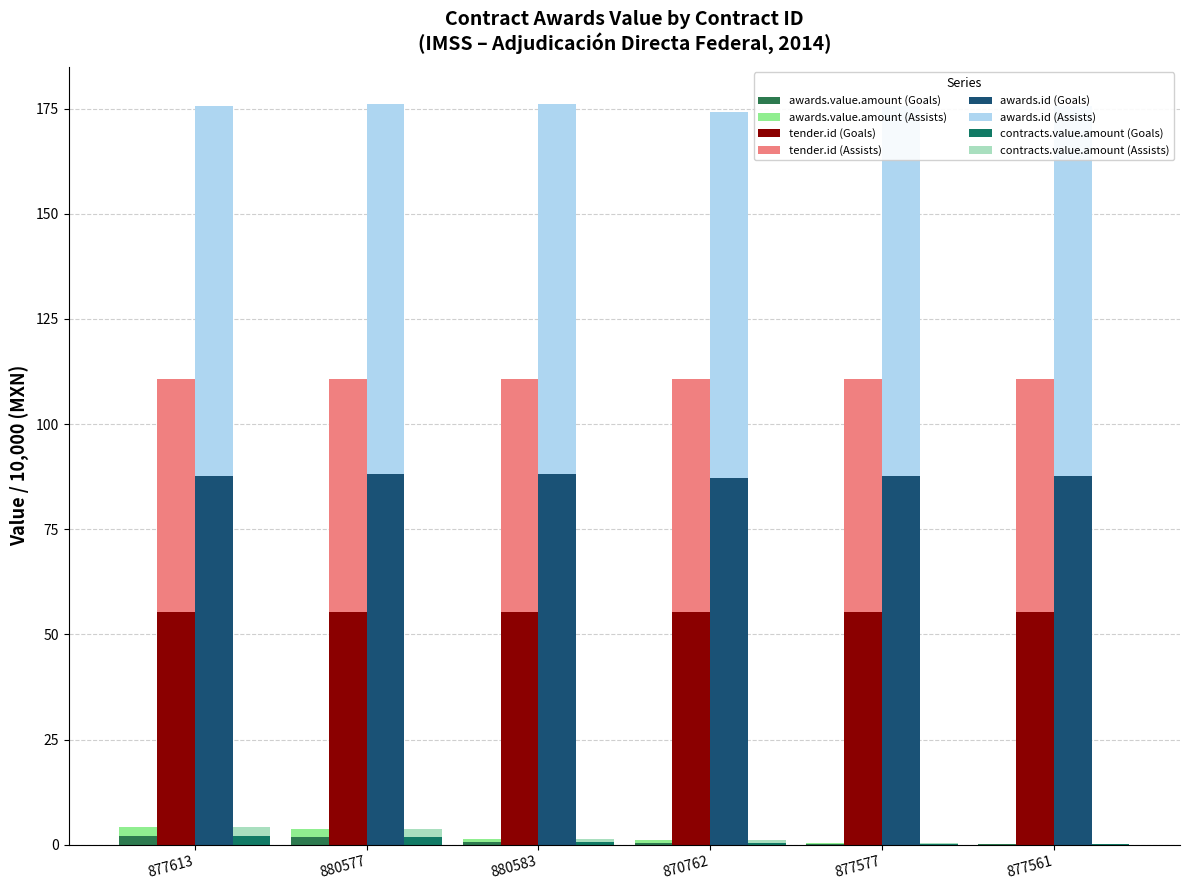

Read the Departed Assists value at 877561.

87.8